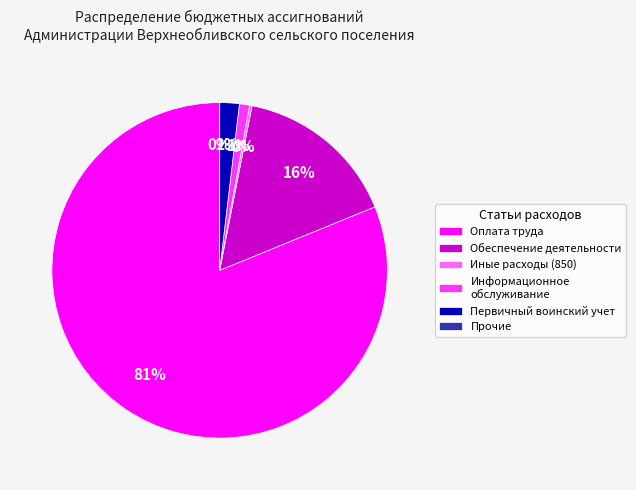

To the nearest percent, what is the average slice percentage?

17%